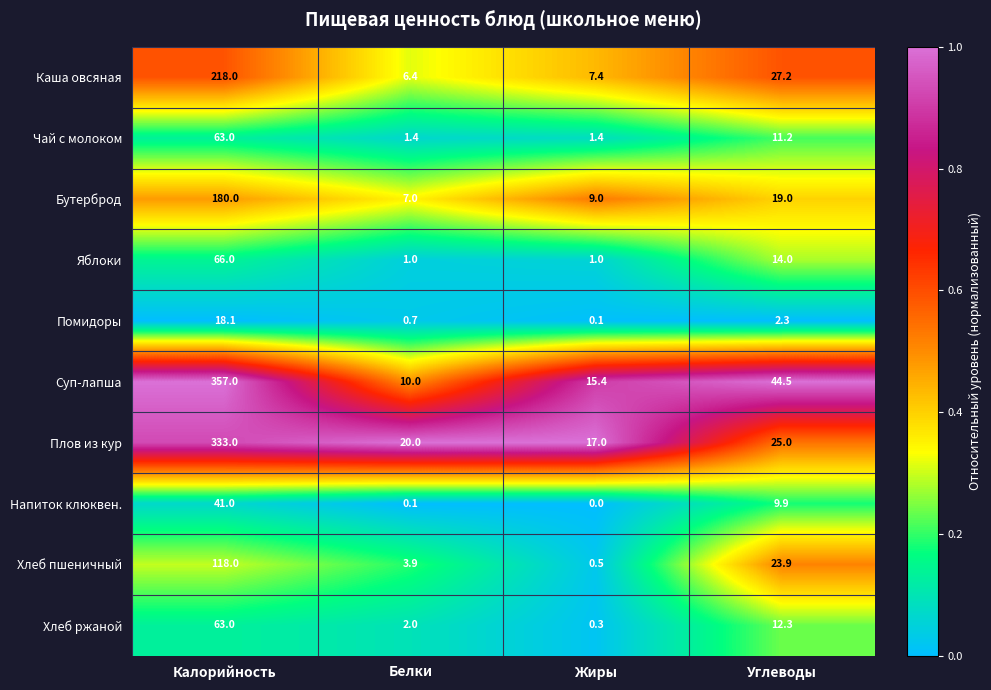

Where does the Бутерброд series first go above 19?

Калорийность